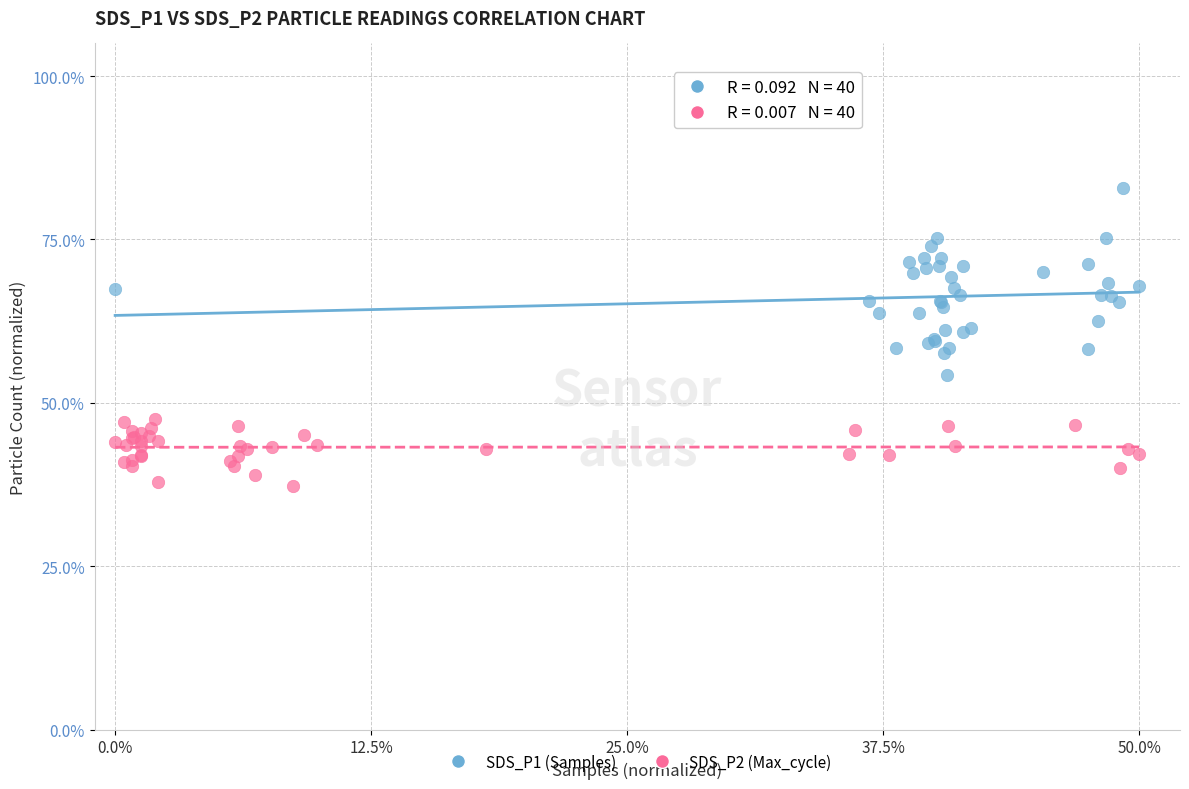

Which series contains the highest Y value?

SDS_P1 (Samples)